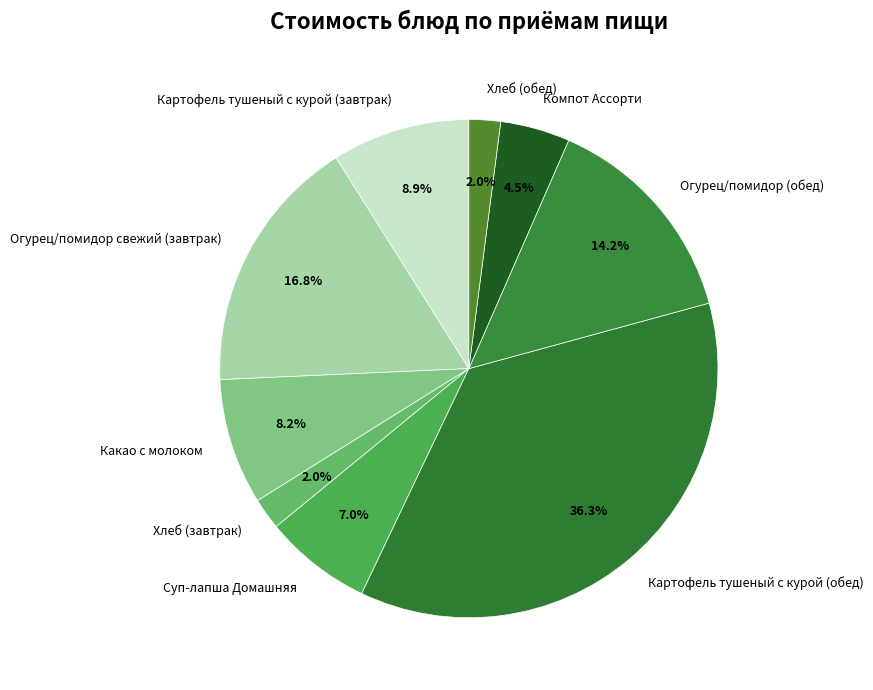

What is the largest slice in the pie chart?

Картофель тушеный с курой (обед)